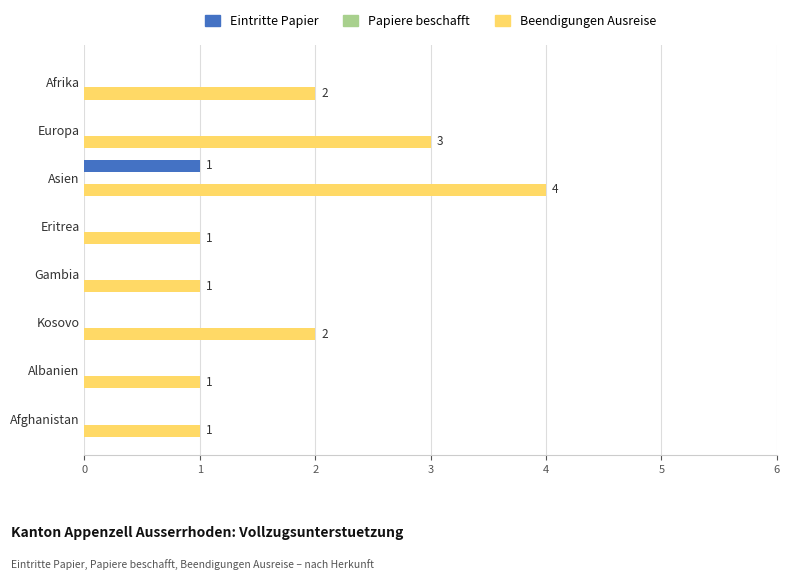

Between Afrika and Albanien, which series saw the biggest shift?

Beendigungen Ausreise